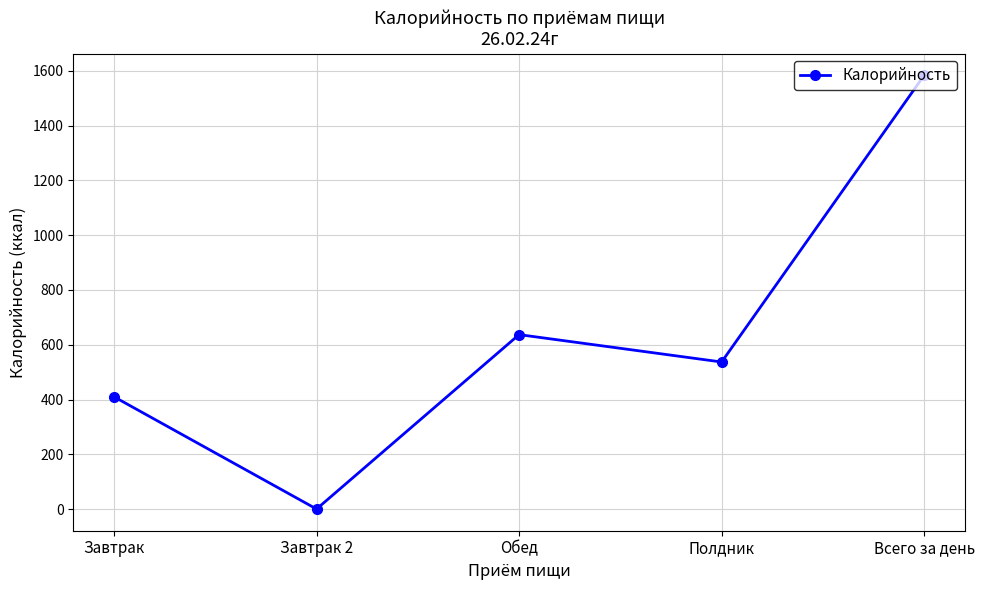

Which category has the lowest value across all series?

Завтрак 2